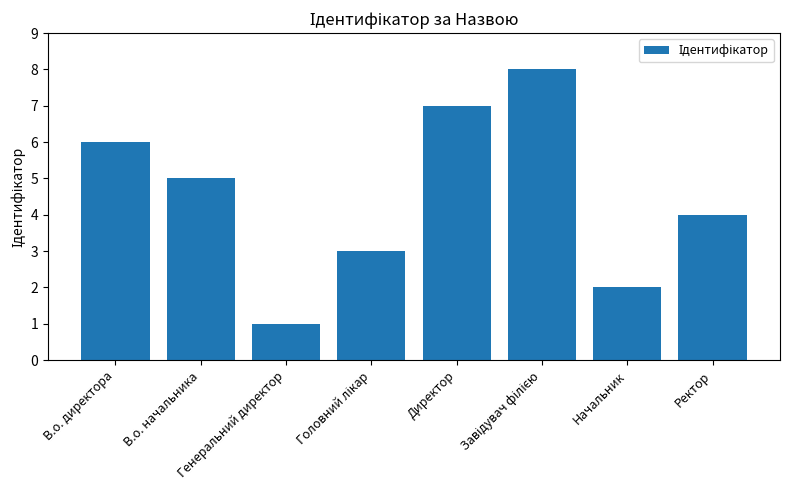

What is the sum of all values?

36